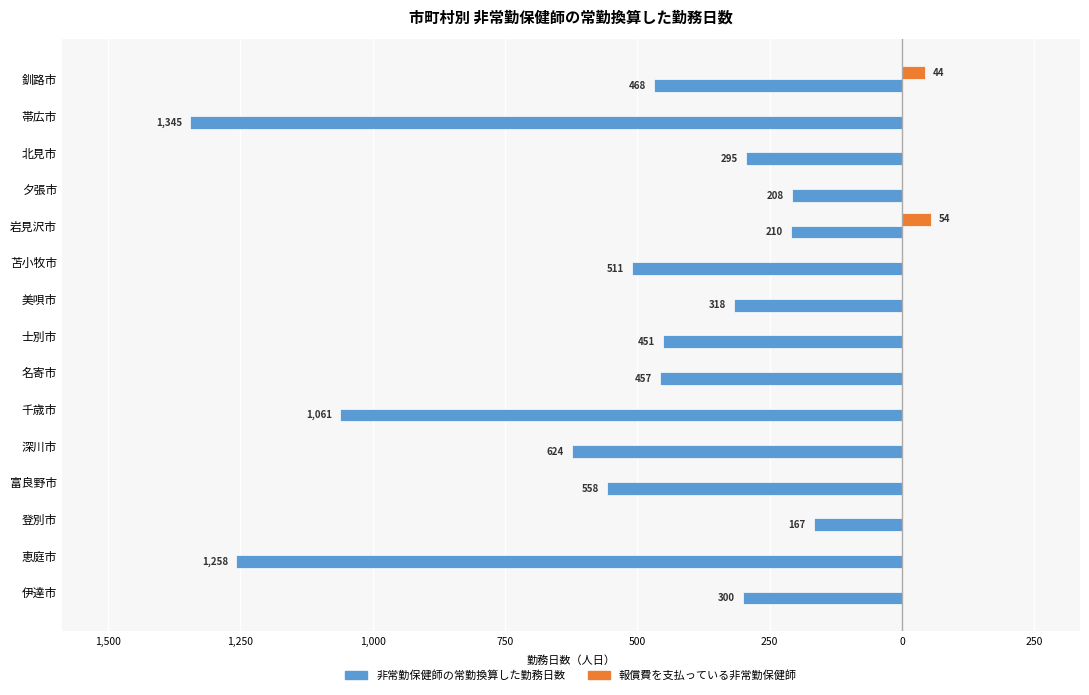

What are all the series names shown in the legend?

非常勤保健師の常勤換算した勤務日数, 報償費を支払っている非常勤保健師